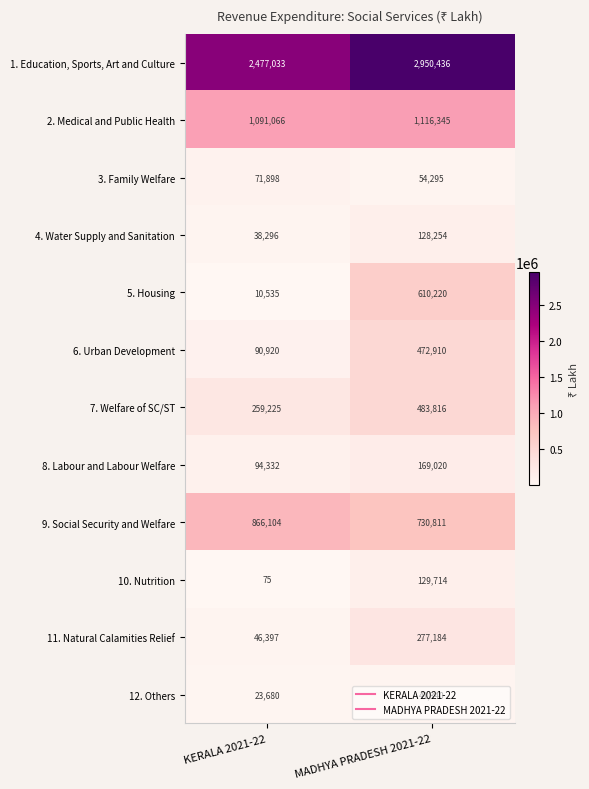

Which series has the largest range (max minus min)?

5. Housing